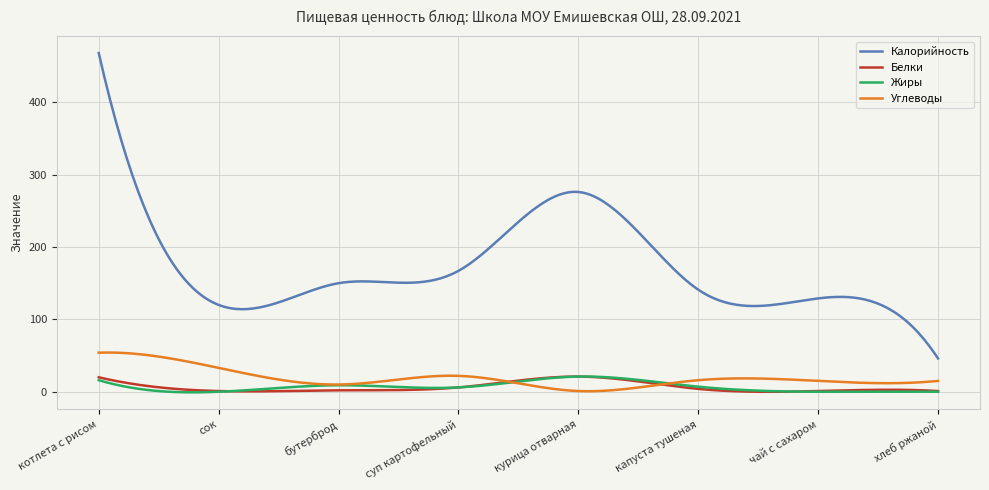

What is the maximum value for Калорийность?

468.0